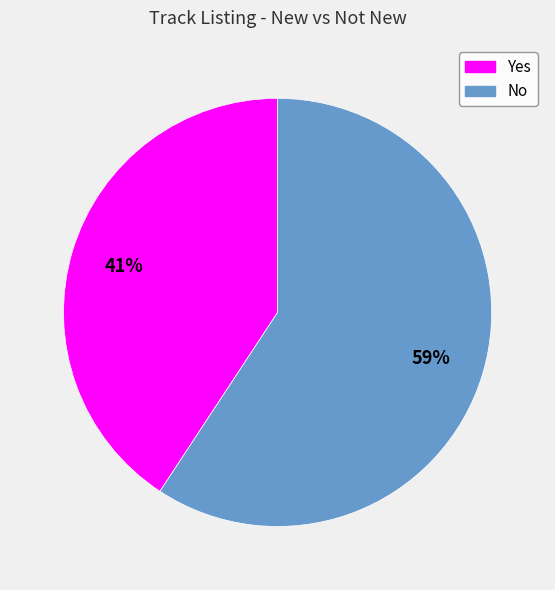

Is the sum of Yes and No greater than half?

Yes